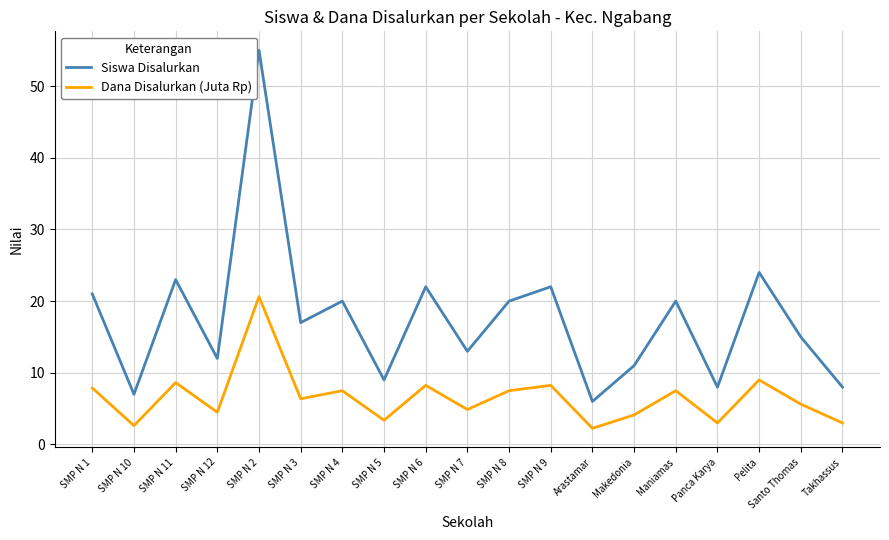

What is the difference between the maximum and minimum values in the Dana Disalurkan (Juta Rp) series?

18.4